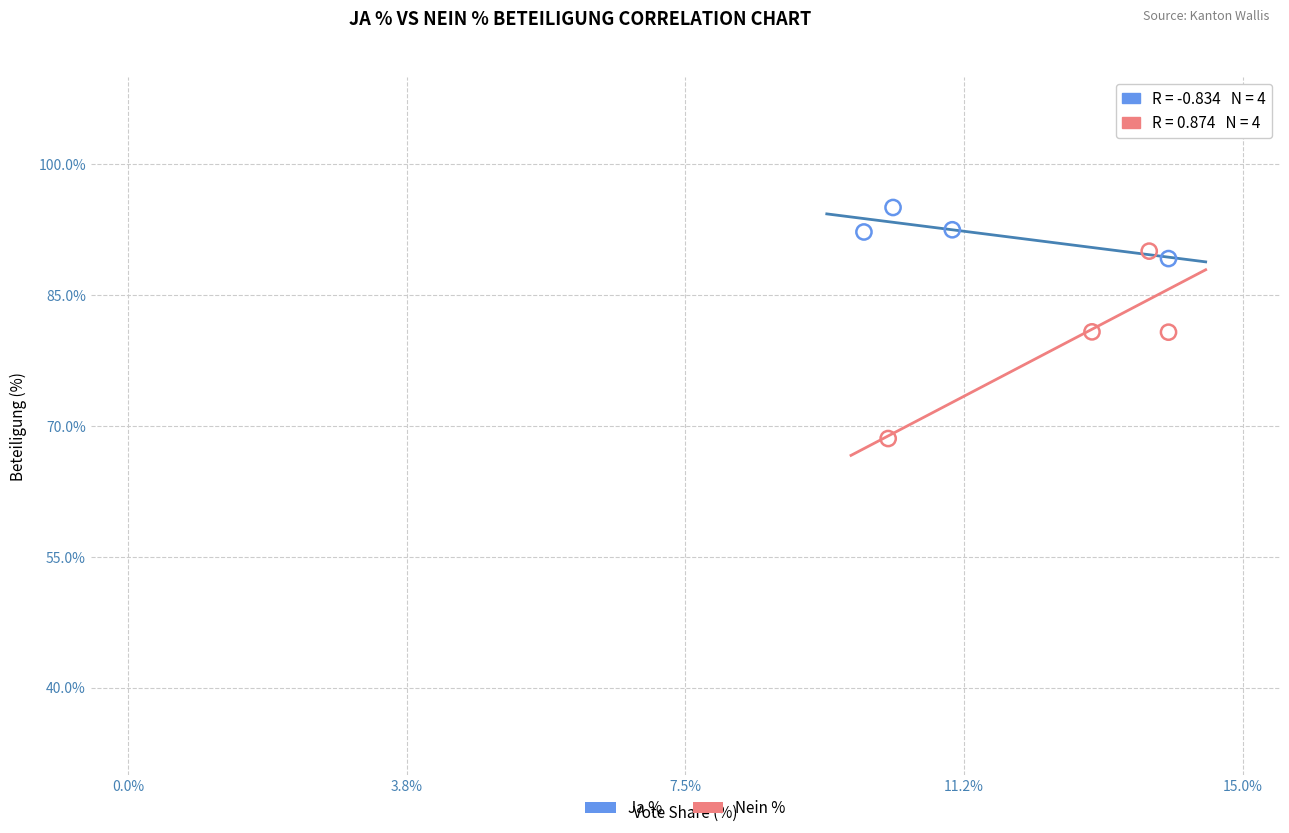

Which series has the largest Y range (max minus min)?

Nein %